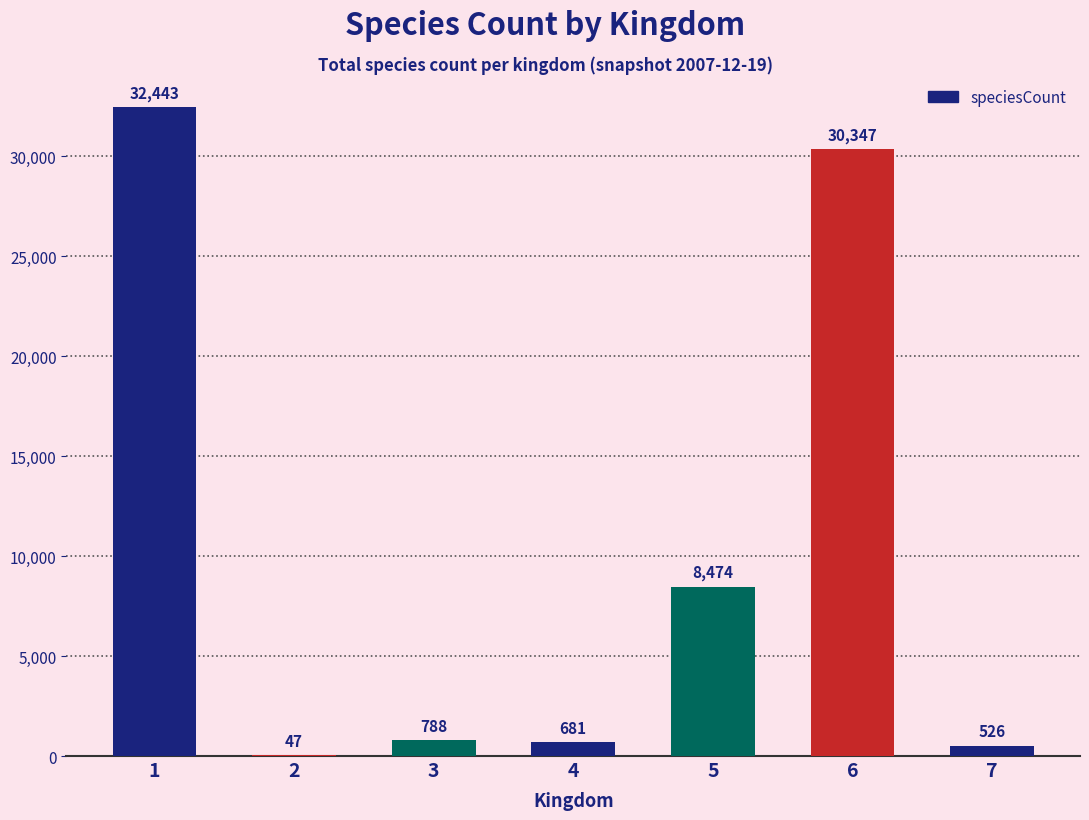

Approximately how many times larger is the value at 6 compared to 1?

0.9